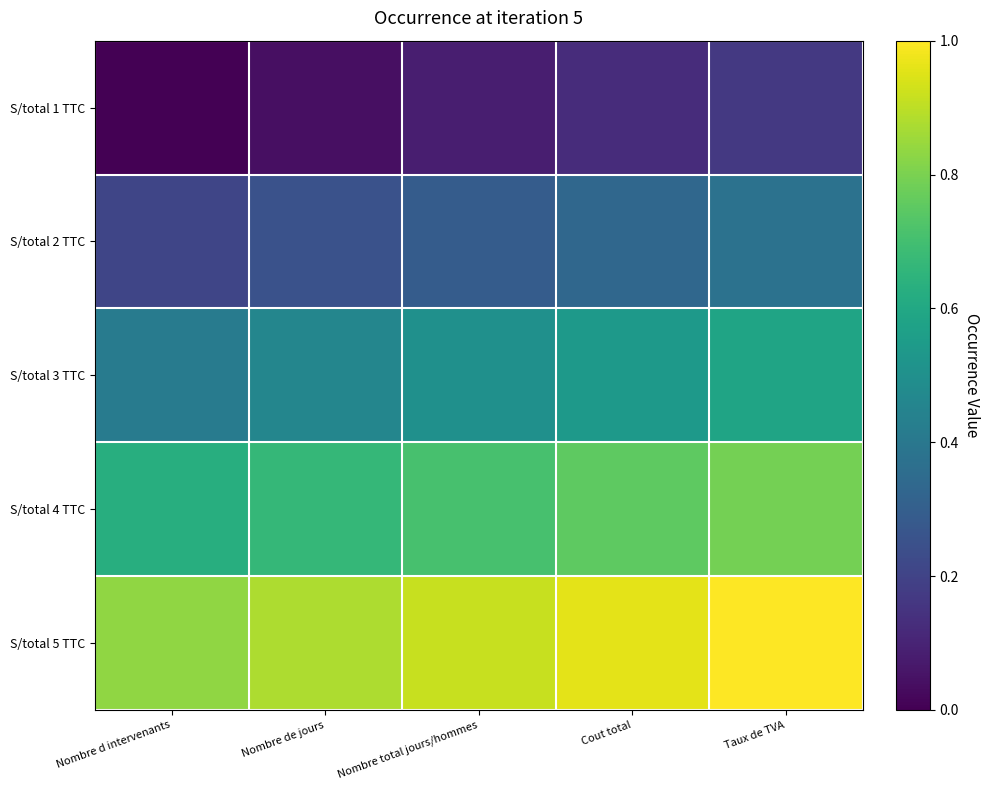

Which series has the widest spread of values?

S/total 3 TTC